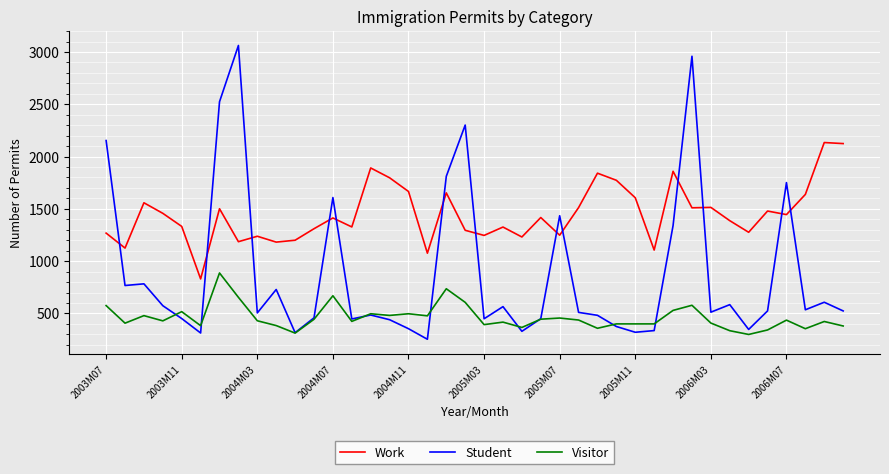

Which series has the widest spread of values?

Student